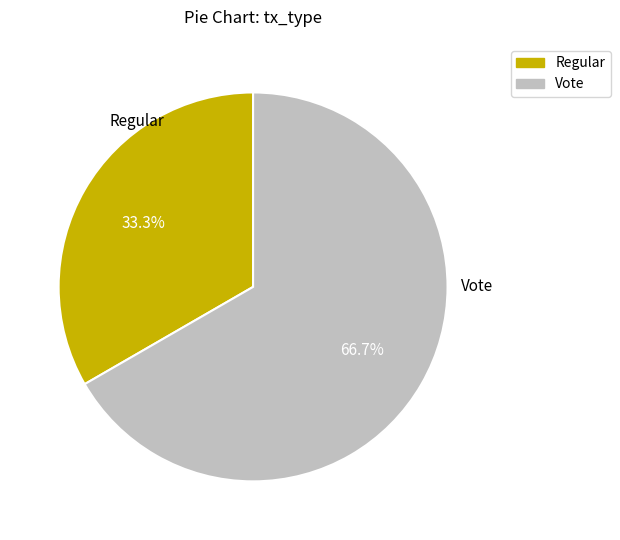

What is the ratio of the value at Regular to the value at Vote?

0.5